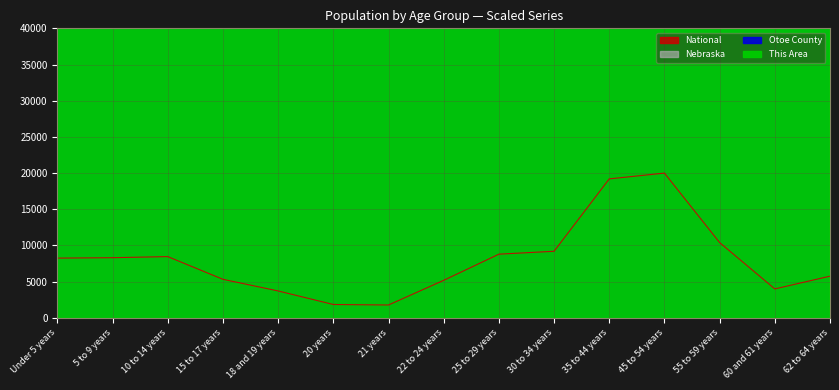

Reading right to left, transcribe all the data shown in this chart.

This Area: 62 to 64 years=586206896.6	60 and 61 years=413793103.4	55 to 59 years=1034482758.6	45 to 54 years=2000000000.0	35 to 44 years=1931034482.8	30 to 34 years=896551724.1	25 to 29 years=827586206.9	22 to 24 years=551724137.9	21 years=172413793.1	20 years=158620689.7	18 and 19 years=365517241.4	15 to 17 years=751724137.9	10 to 14 years=1165517241.4	5 to 9 years=1068965517.2	Under 5 years=1034482758.6
Otoe County: 62 to 64 years=58181818.2	60 and 61 years=41818181.8	55 to 59 years=105454545.5	45 to 54 years=200000000.0	35 to 44 years=190909090.9	30 to 34 years=90909090.9	25 to 29 years=81818181.8	22 to 24 years=44545454.5	21 years=12181818.2	20 years=12181818.2	18 and 19 years=32000000.0	15 to 17 years=66909090.9	10 to 14 years=100363636.4	5 to 9 years=89272727.3	Under 5 years=95636363.6
Nebraska: 62 to 64 years=587500.0	60 and 61 years=412500.0	55 to 59 years=1062500.0	45 to 54 years=2000000.0	35 to 44 years=1937500.0	30 to 34 years=900000.0	25 to 29 years=850000.0	22 to 24 years=490487.5	21 years=165337.5	20 years=172075.0	18 and 19 years=338600.0	15 to 17 years=486812.5	10 to 14 years=783575.0	5 to 9 years=823600.0	Under 5 years=845375.0
National: 62 to 64 years=5760.0	60 and 61 years=4000.0	55 to 59 years=10400.0	45 to 54 years=20000.0	35 to 44 years=19200.0	30 to 34 years=9200.0	25 to 29 years=8800.0	22 to 24 years=5186.1	21 years=1778.6	20 years=1846.7	18 and 19 years=3718.0	15 to 17 years=5325.0	10 to 14 years=8463.9	5 to 9 years=8311.7	Under 5 years=8255.5